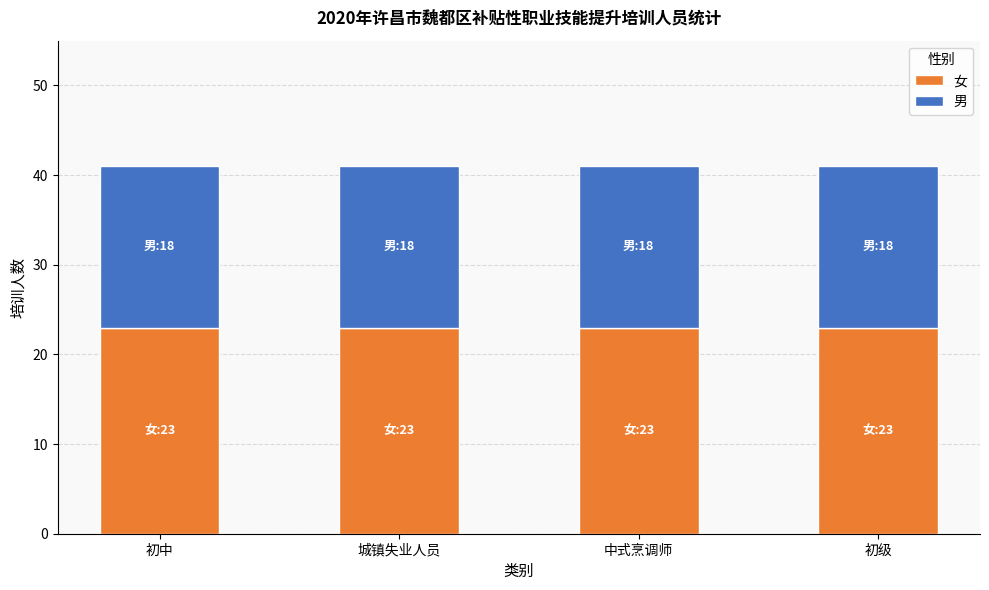

How many bars are there in total?

4